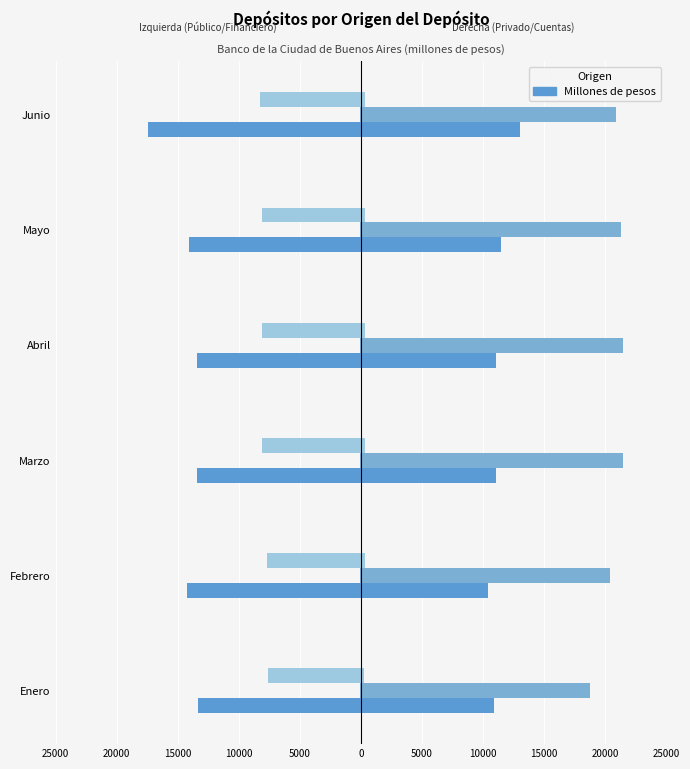

How many bars are there in each group?

6